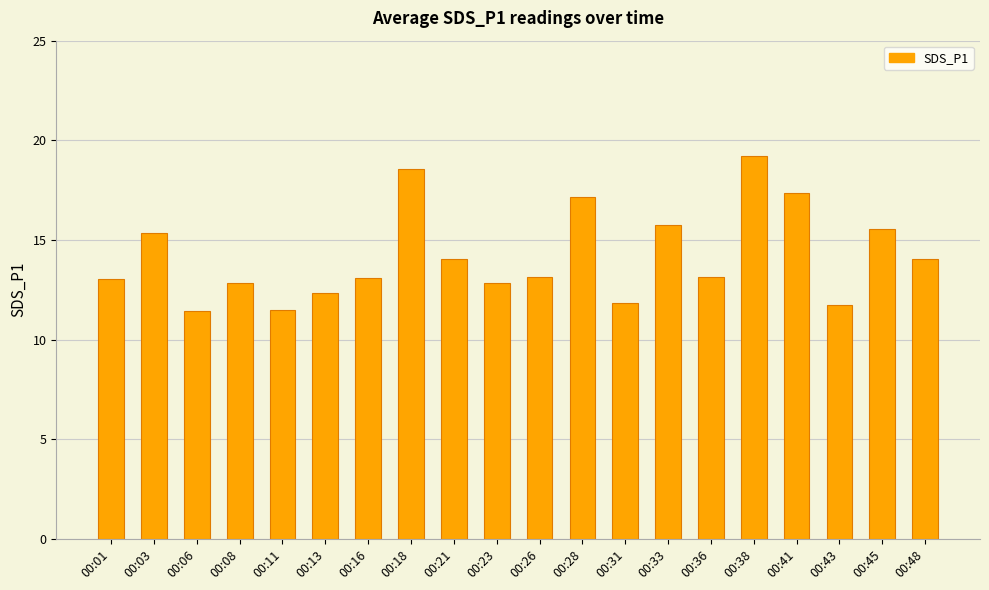

Which category has the highest value across all series?

00:38